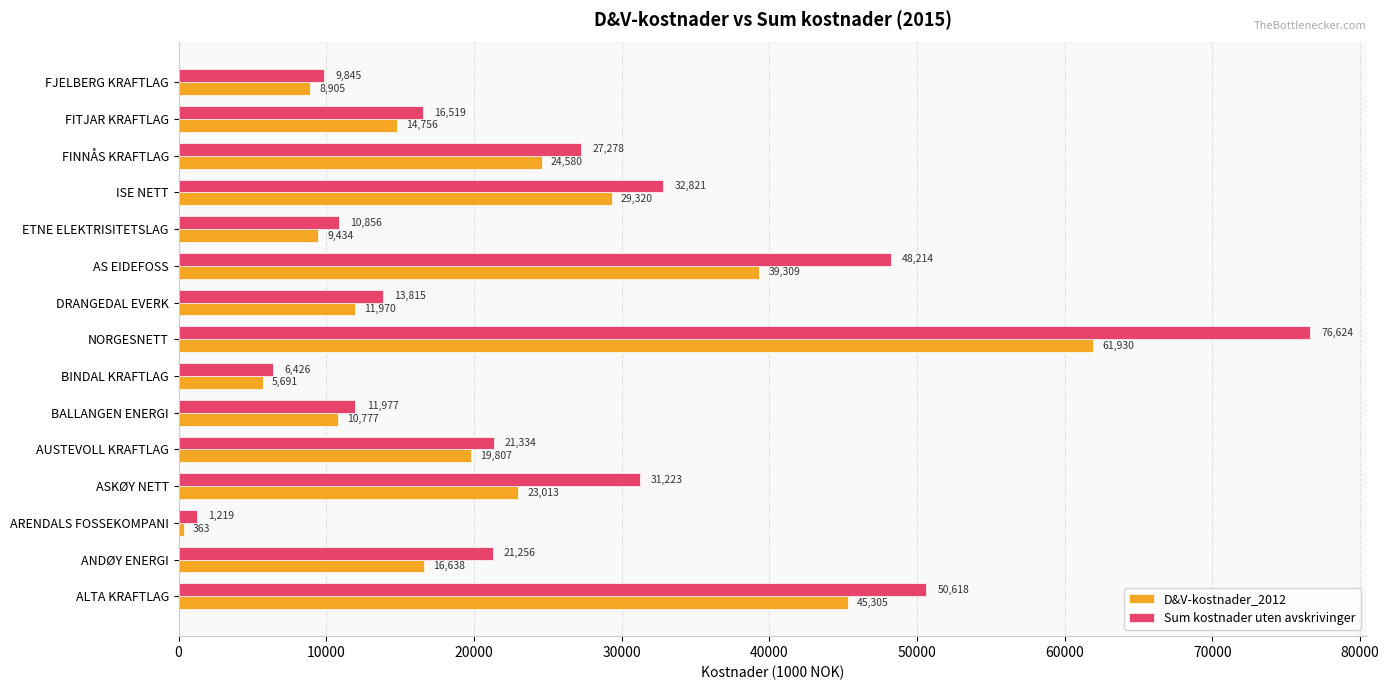

Which category has the highest value in the Sum kostnader uten avskrivinger series?

NORGESNETT